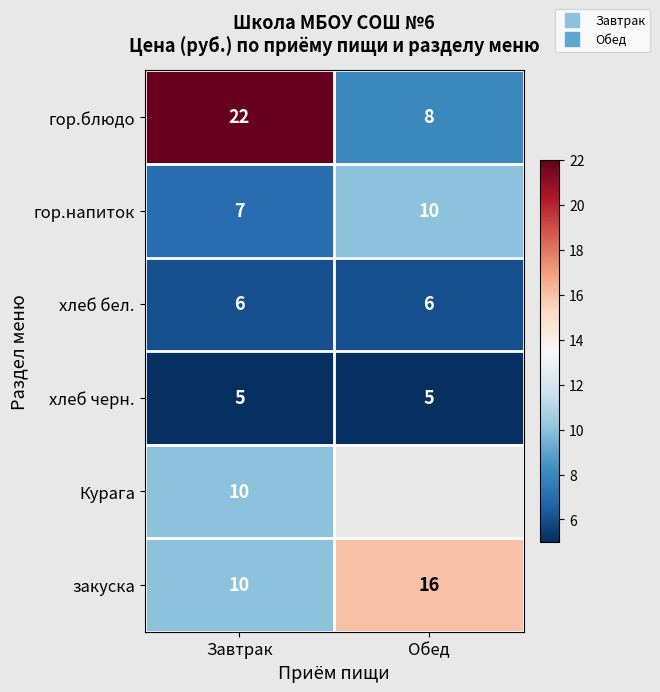

The Курага series shows 10.0 at Завтрак. True or false?

True